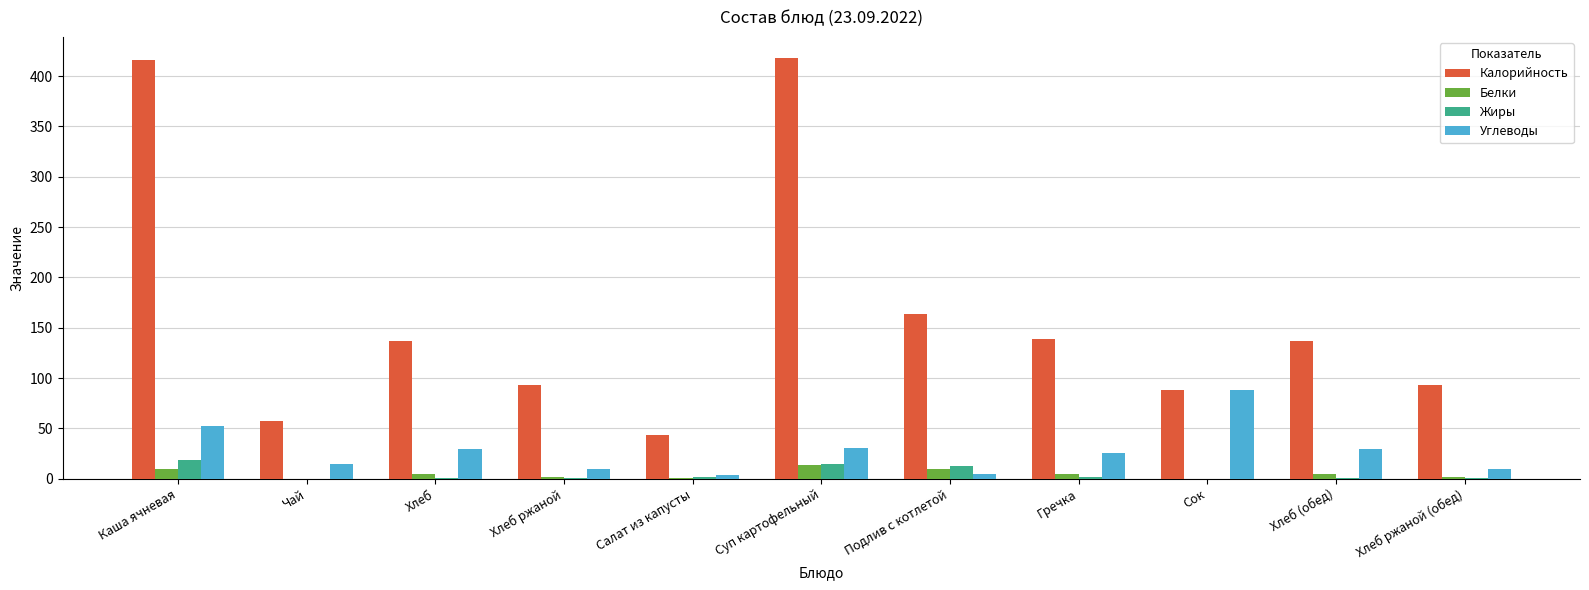

At which category is the sum across all series the highest?

Каша ячневая